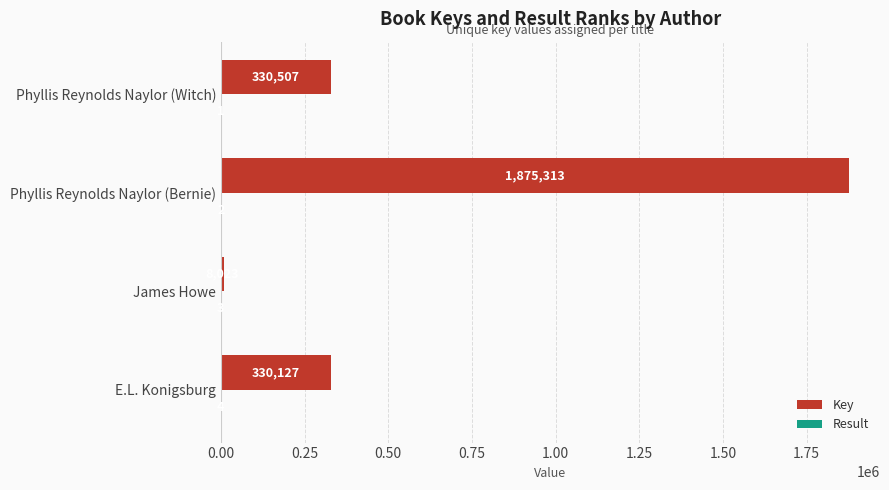

At which category does the chart reach its peak across all series?

Phyllis Reynolds Naylor (Bernie)